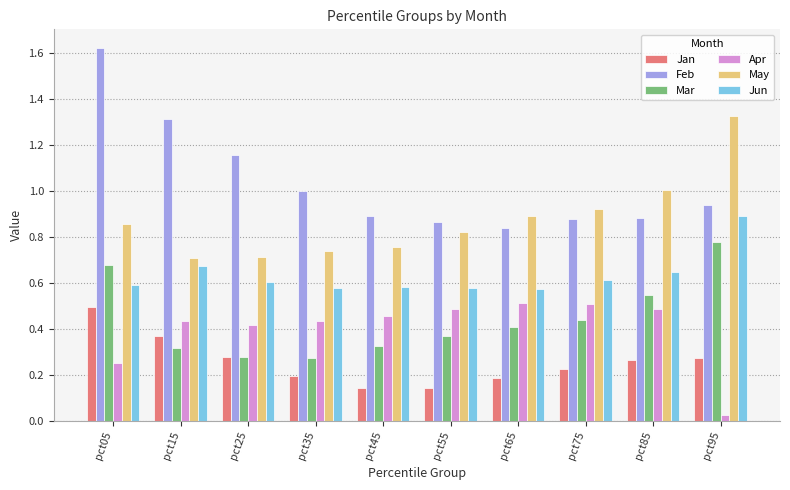

Between pct05 and pct45, which series saw the biggest shift?

Feb